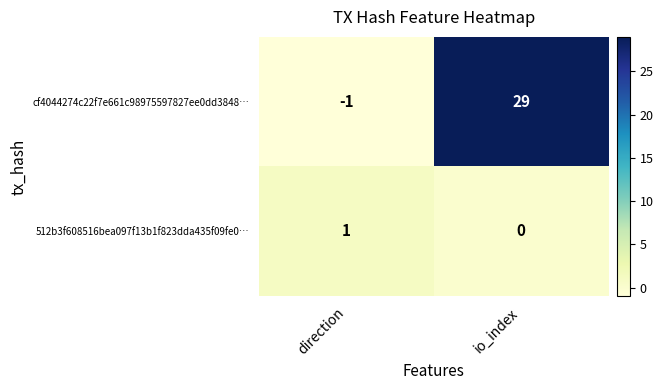

At which label does 512b3f608516bea097f13b1f823dda435f09fe0… reach its minimum?

io_index